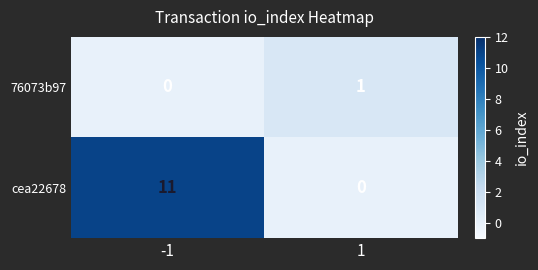

Reading right to left, extract all data points from this chart.

76073b97: 1=1	-1=0
cea22678: 1=0	-1=11